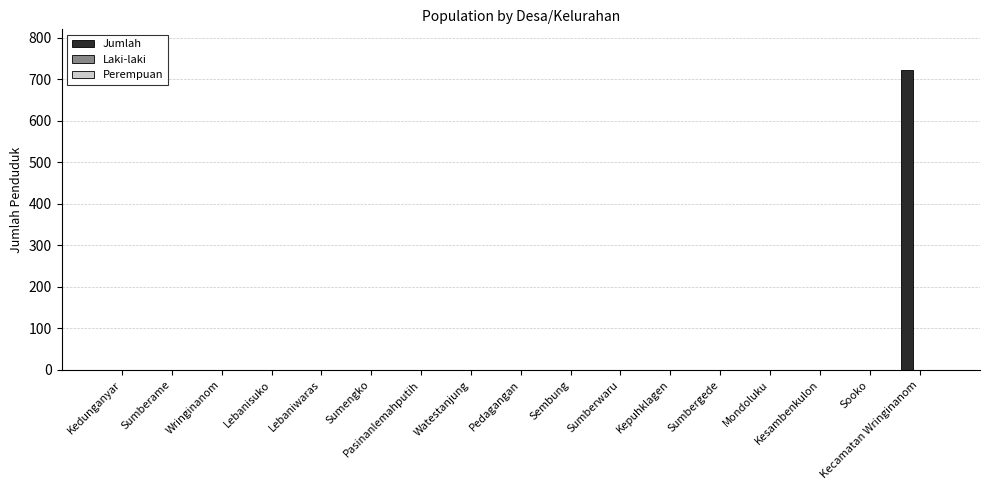

What is the sum of all values?

722